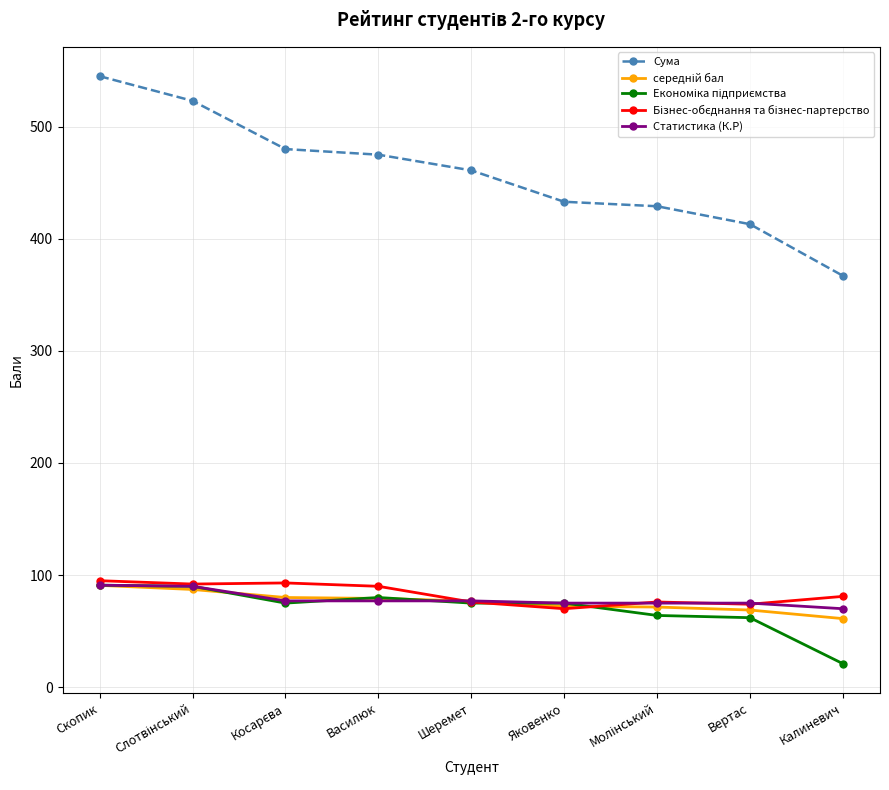

Where does the Сума series first go above 461?

Скопик